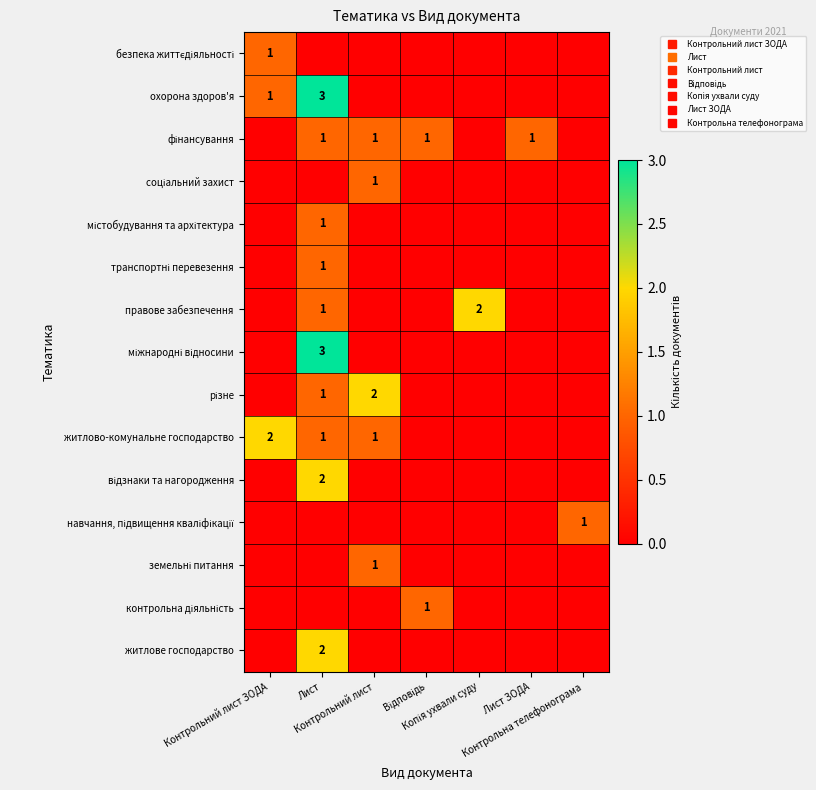

What is the spread (max minus min) of values at Контрольний лист?

2